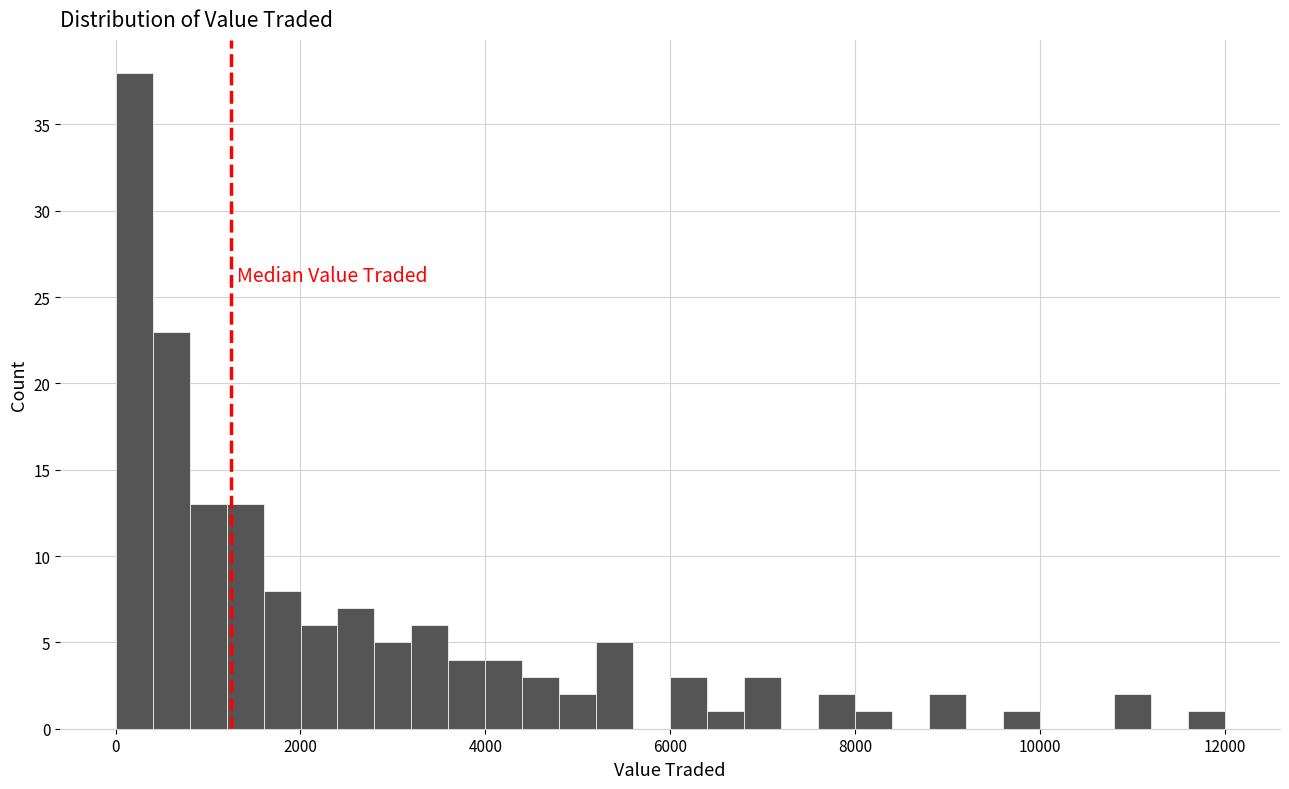

Read against the x-axis, roughly where is the centre of the tallest bar?

200